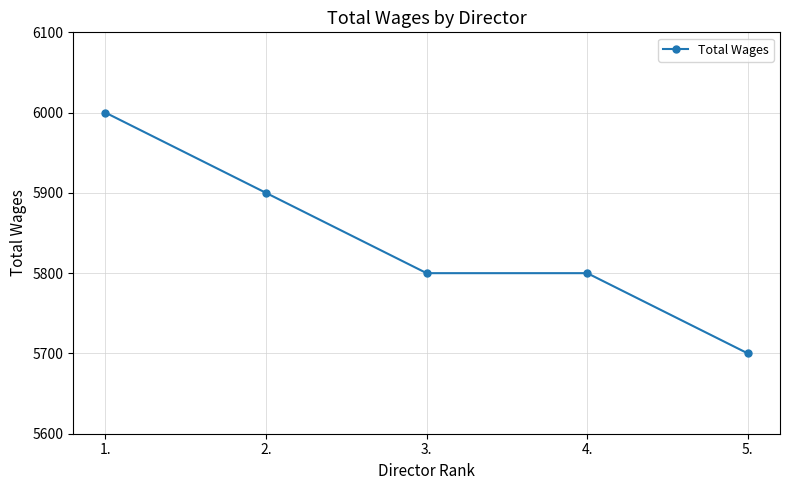

What is the change in value from 1. to 4.?

-200